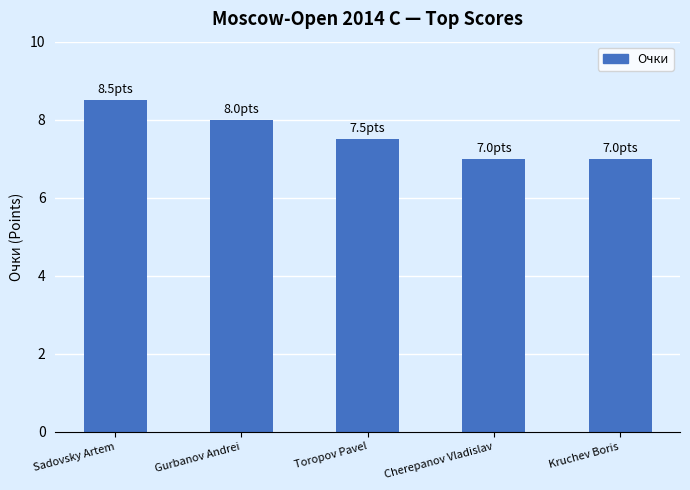

Read the value at Toropov Pavel.

7.5